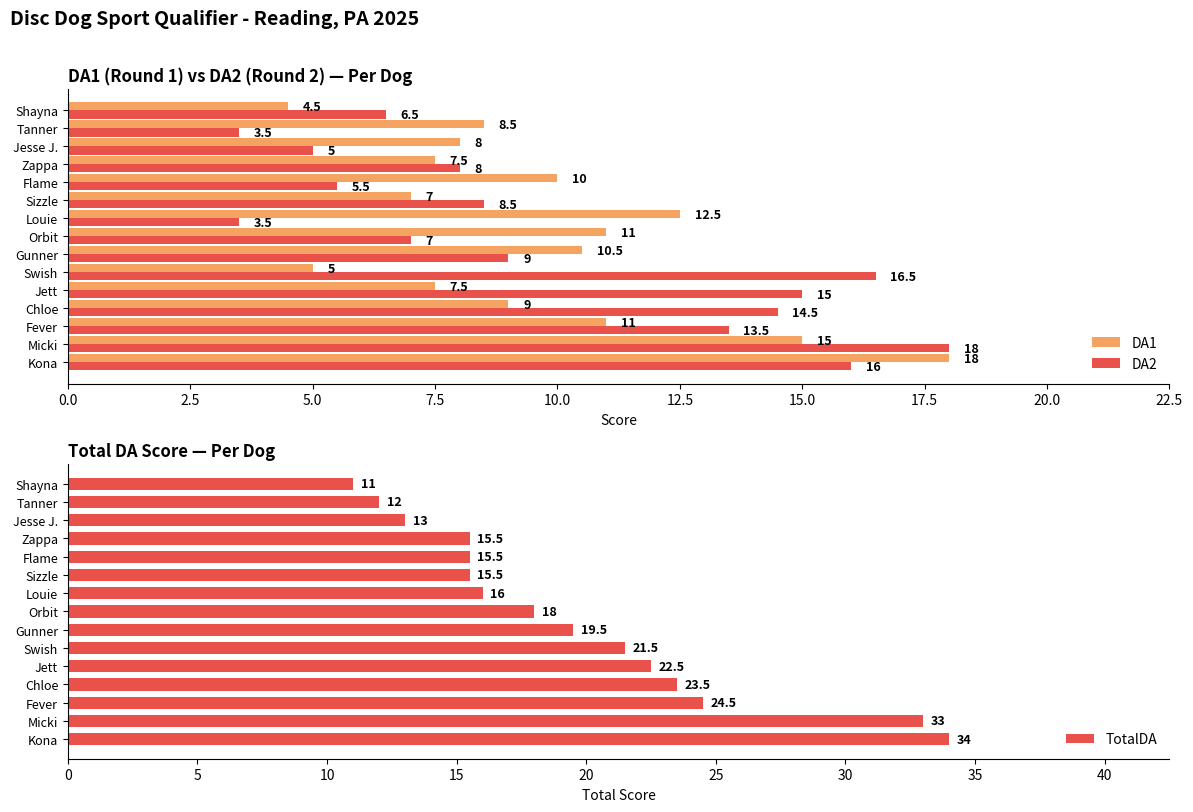

What is the value of the DA2 bar at the 9th from the left?

3.5